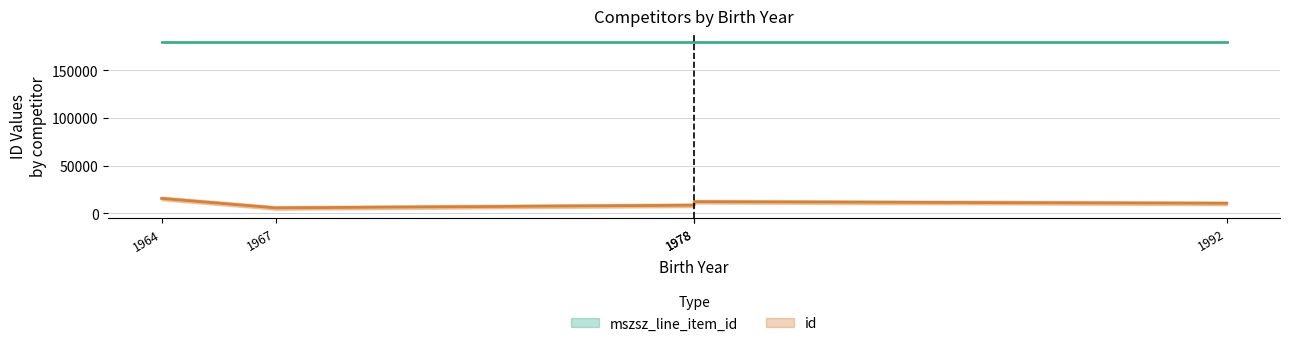

True or false: mszsz_line_item_id and id cross at least once.

False